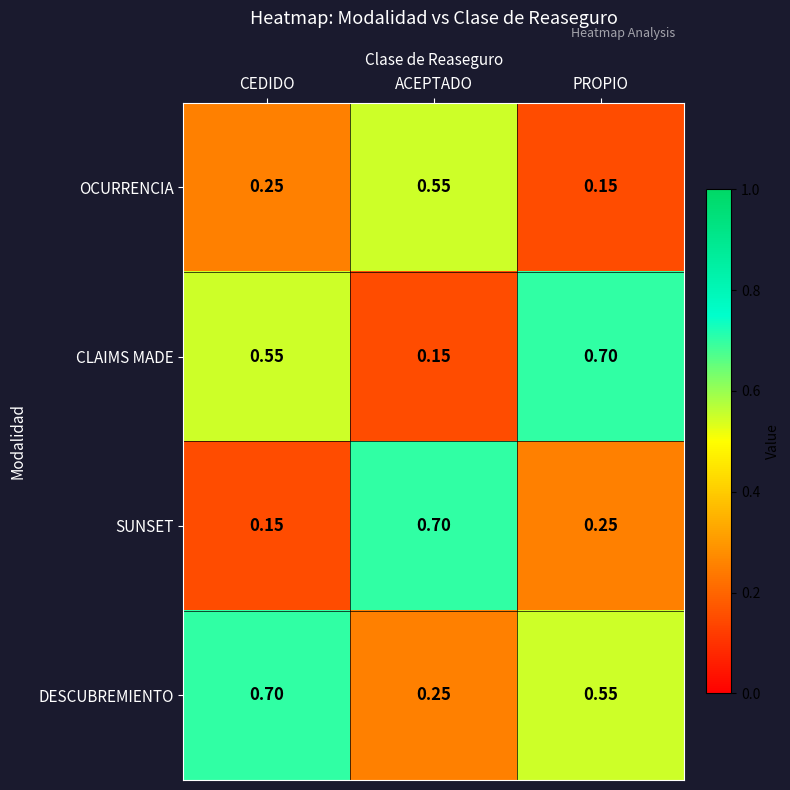

List the labels in order of SUNSET value, largest first.

ACEPTADO, PROPIO, CEDIDO